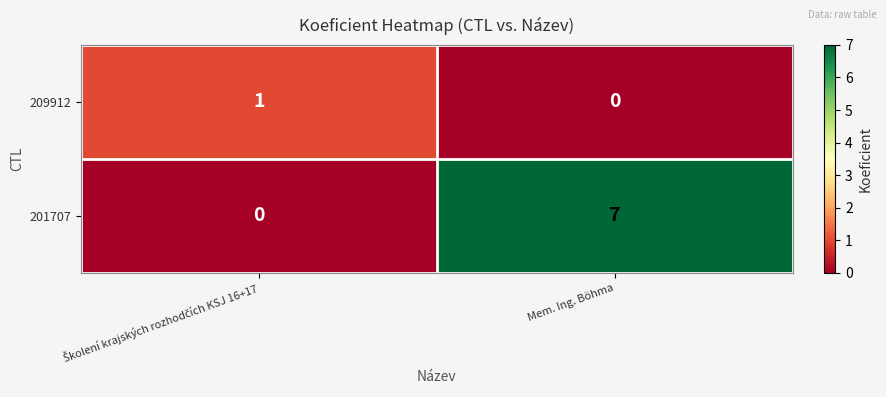

Reading right to left, transcribe all the data shown in this chart.

209912: 0	1
201707: 7	0